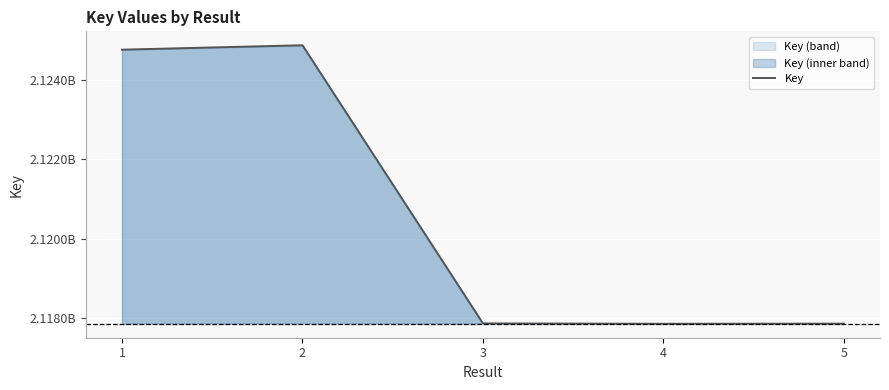

How many lines are shown in the chart?

1